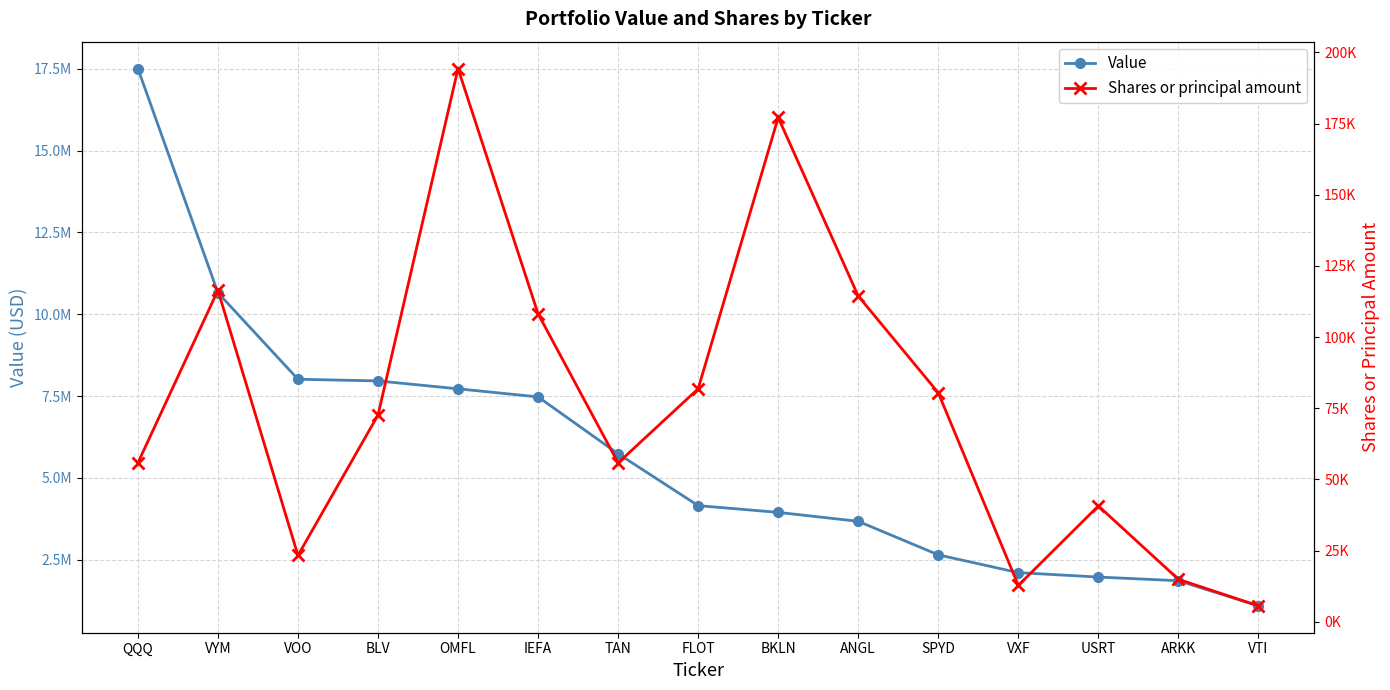

Rank the series by their average value, from highest to lowest.

Value, Shares or principal amount